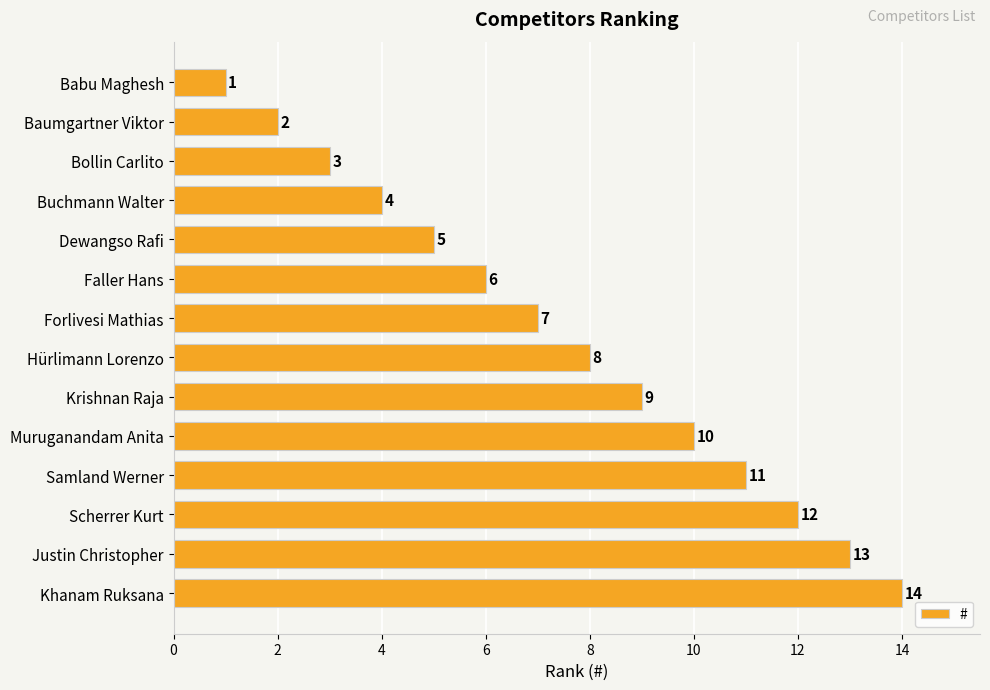

What position from the bottom is Faller Hans?

9